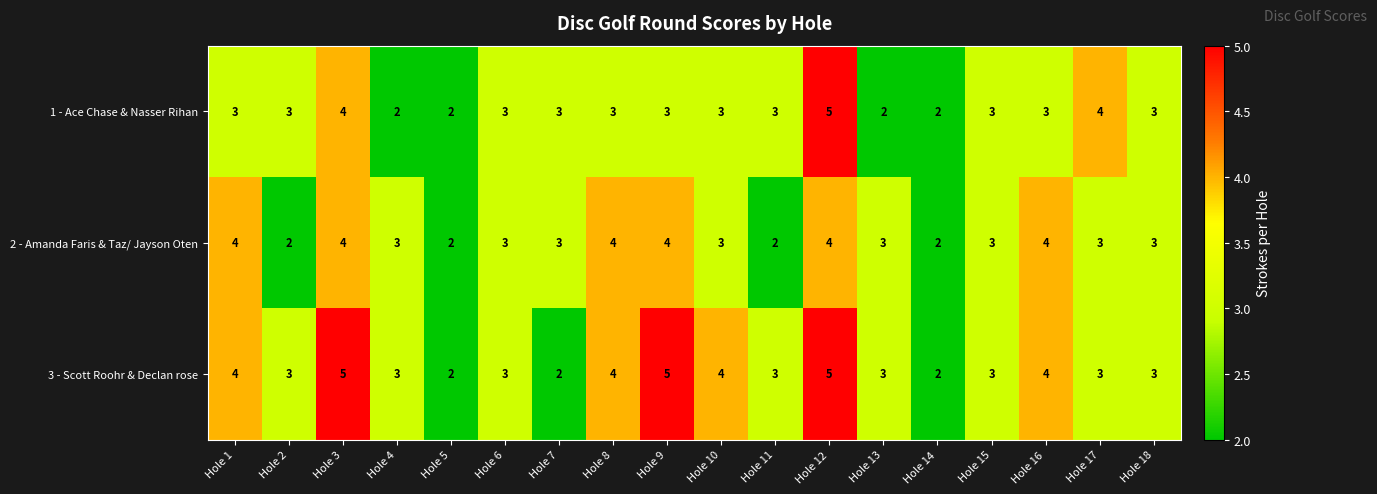

What value does the 3 - Scott Roohr & Declan rose series have at Hole 18?

3